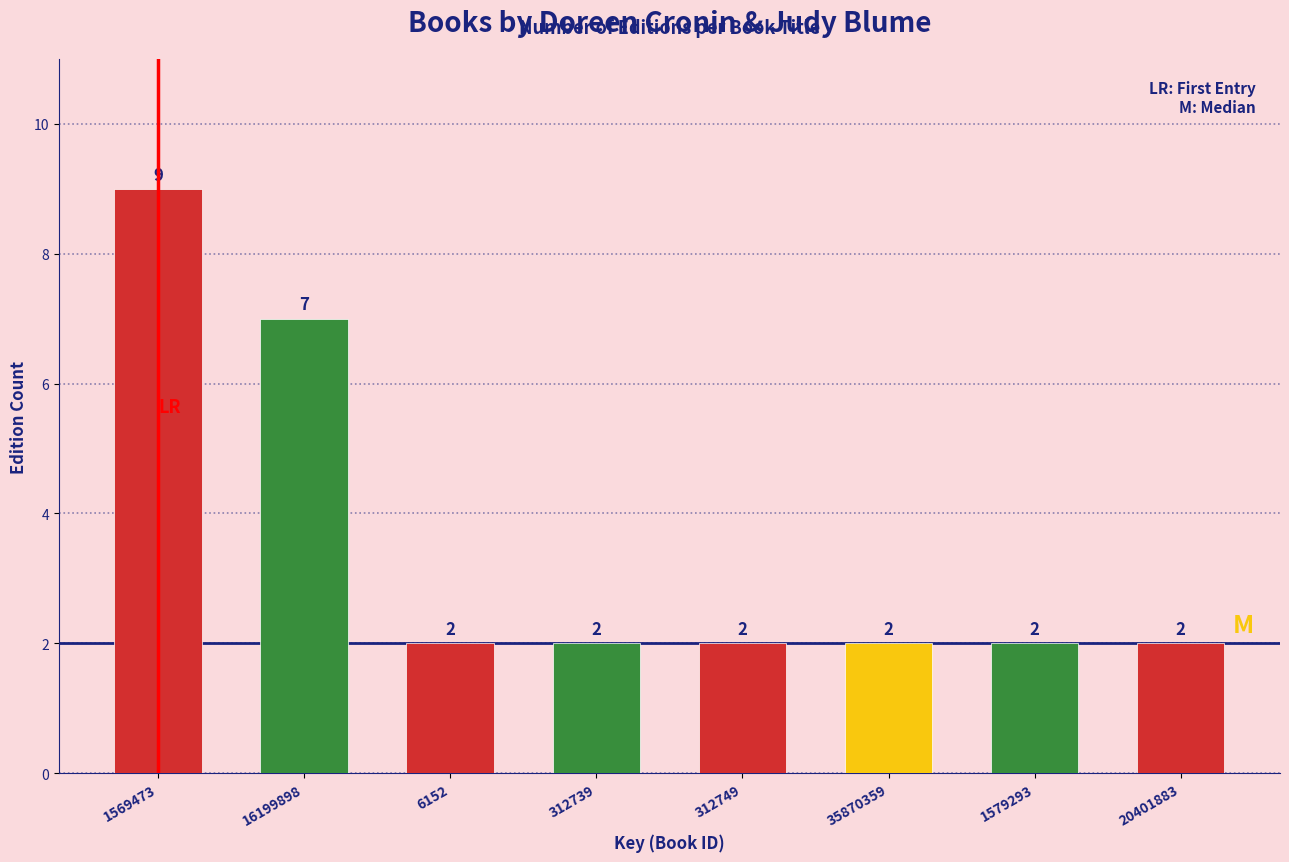

Reading left to right, transcribe all the data shown in this chart.

9	7	2	2	2	2	2	2